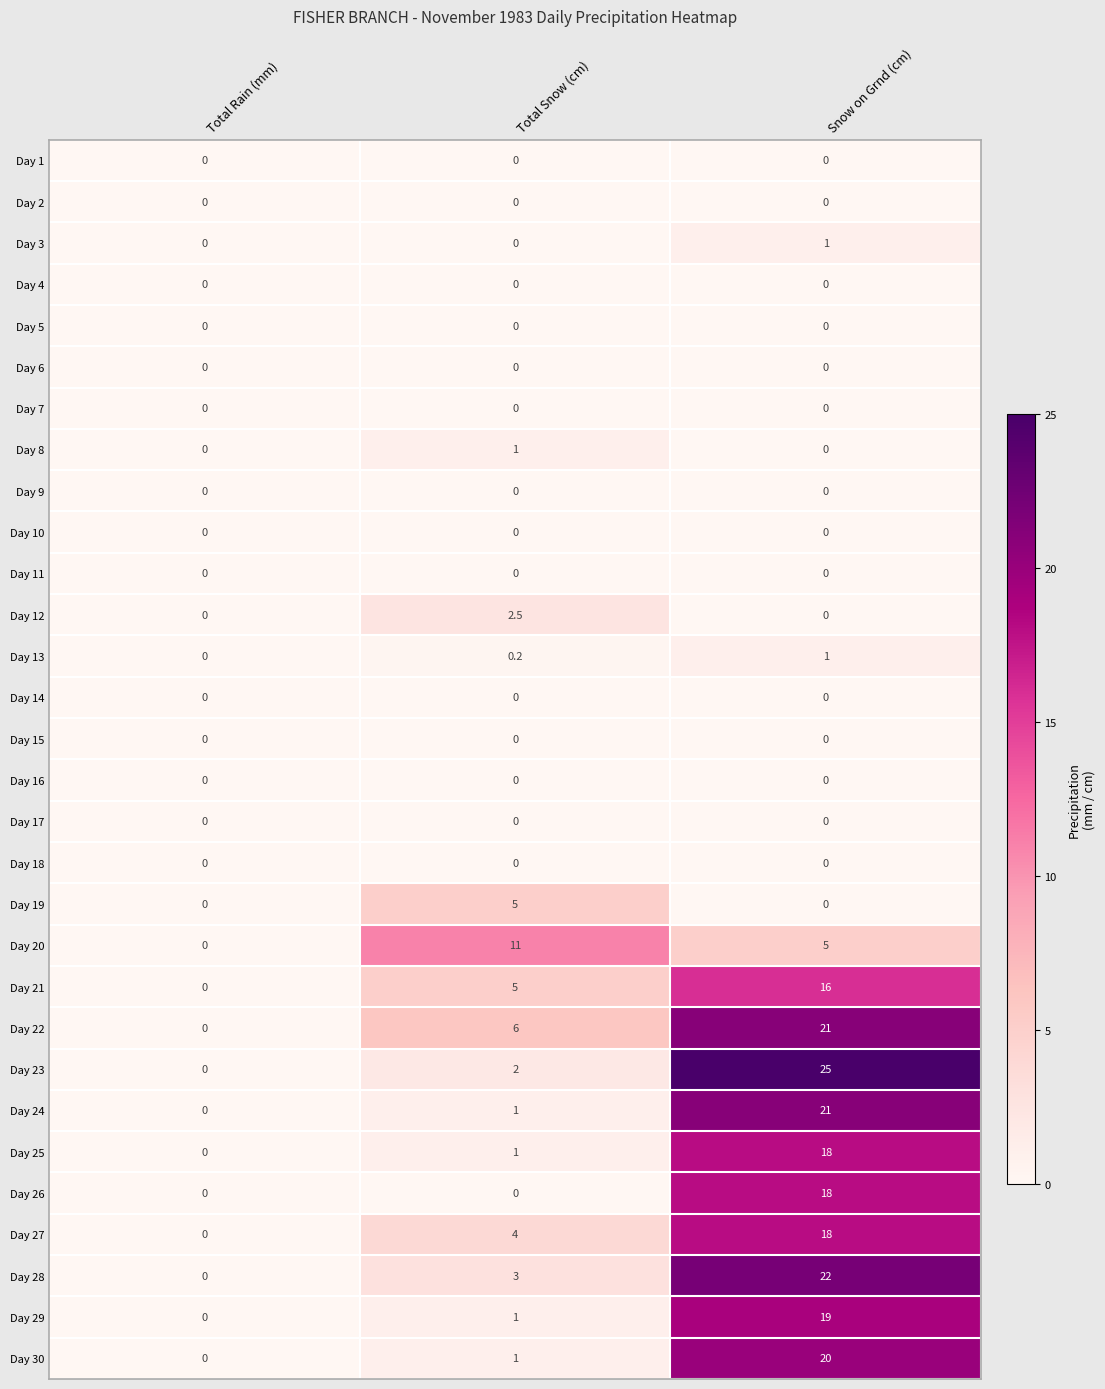

How many distinct data groups are displayed?

30